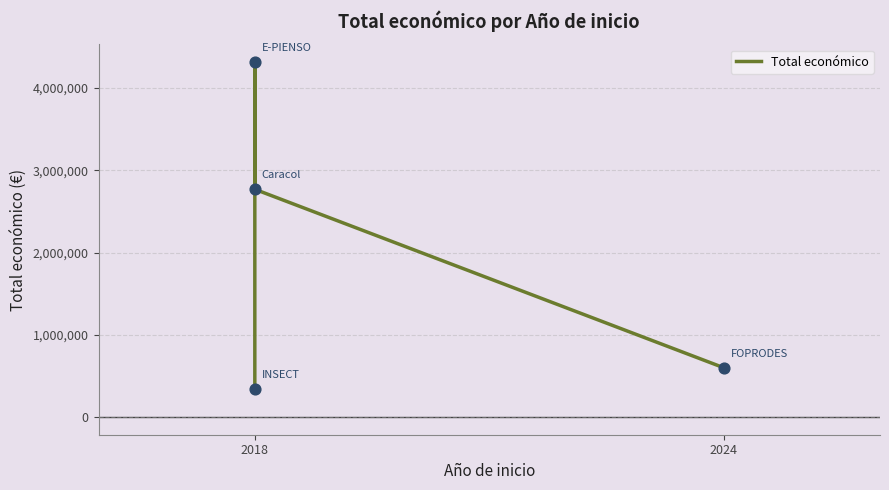

What is the change in value from 2018 to 2024?

-3717162